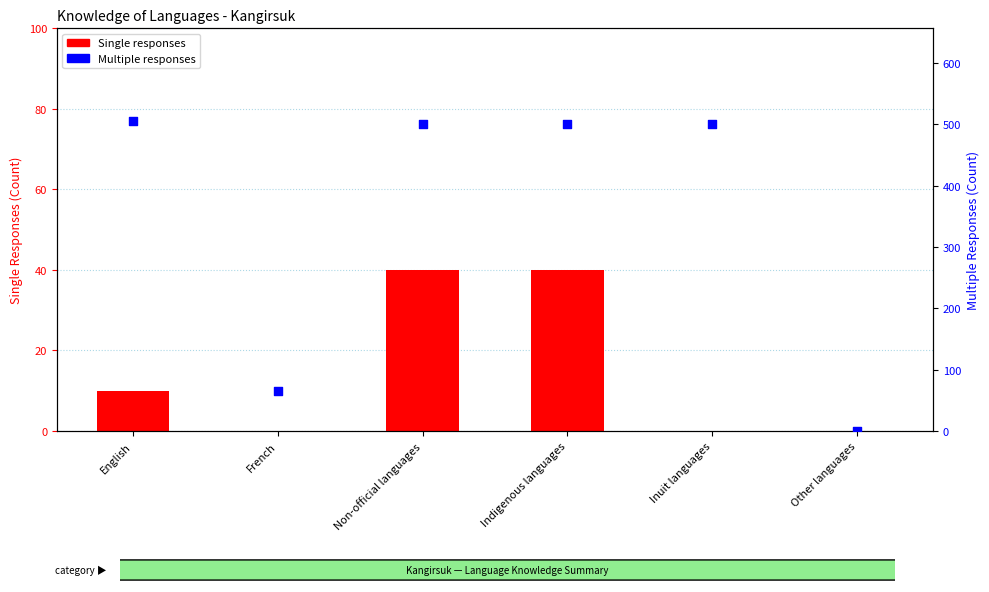

At how many categories does at least one series exceed 390?

4